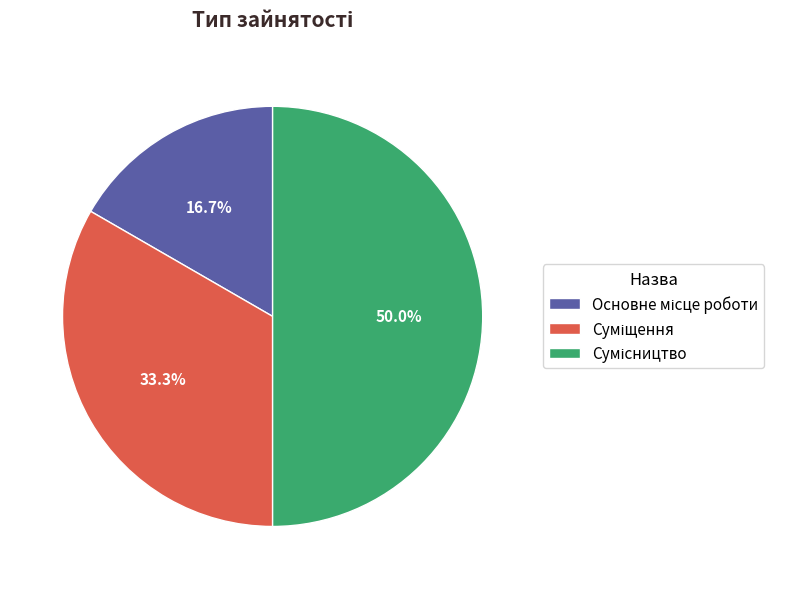

The Суміщення slice represents 33% of the pie. True or false?

True